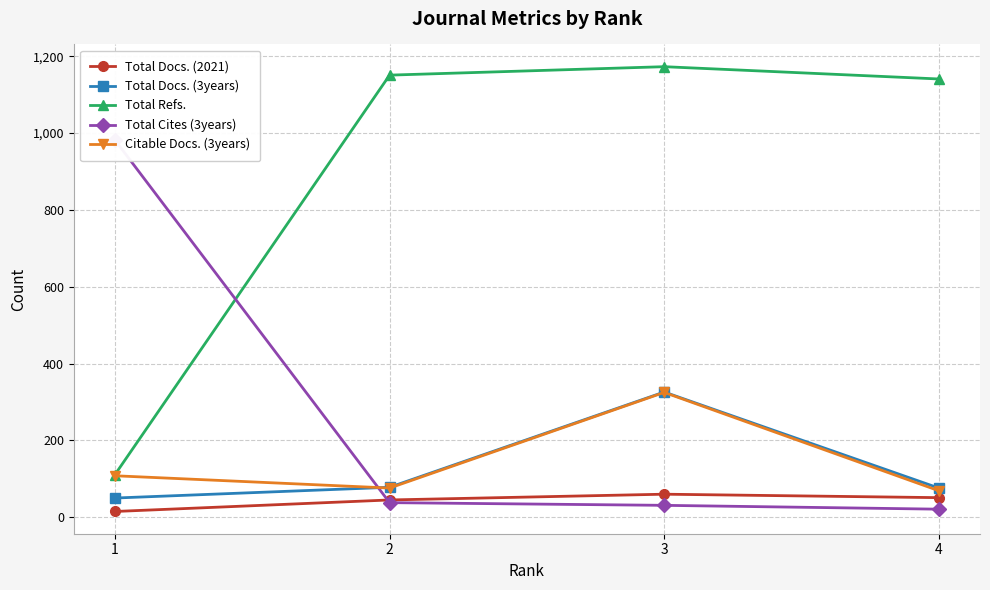

True or false: Total Cites (3years) has more than 2 interior local peaks.

False